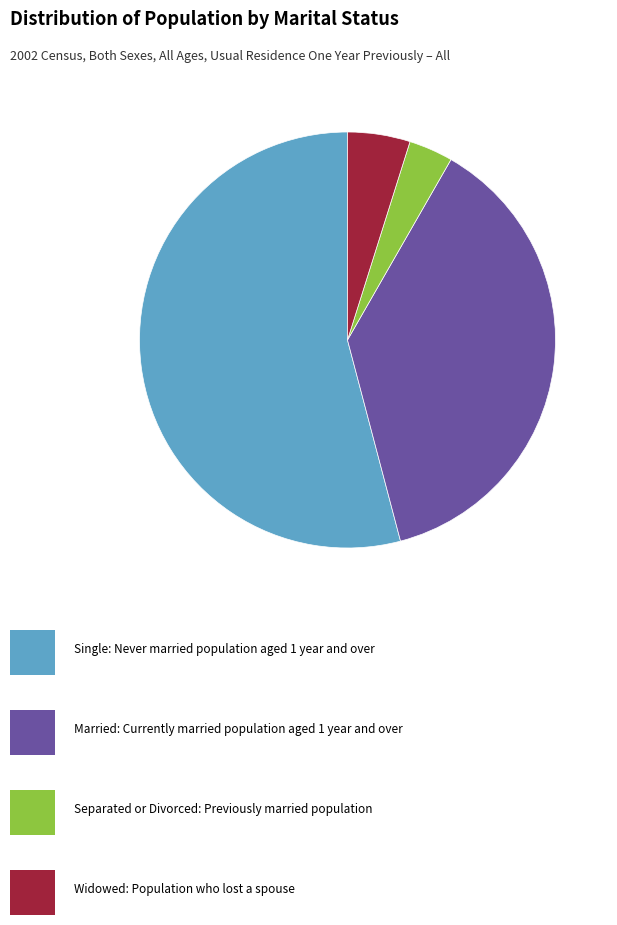

Does any single category account for the majority?

Yes